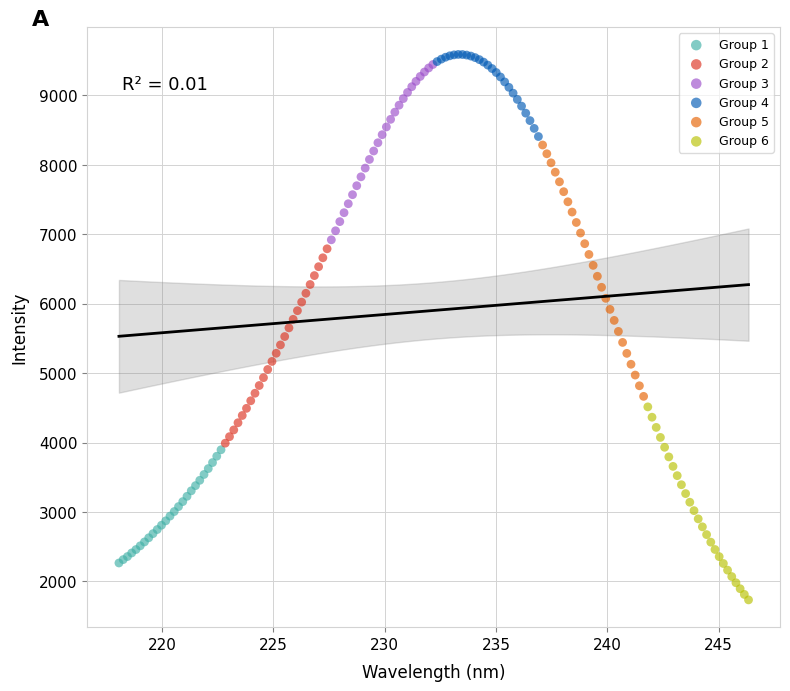

Which series has the largest Y range (max minus min)?

Group 5